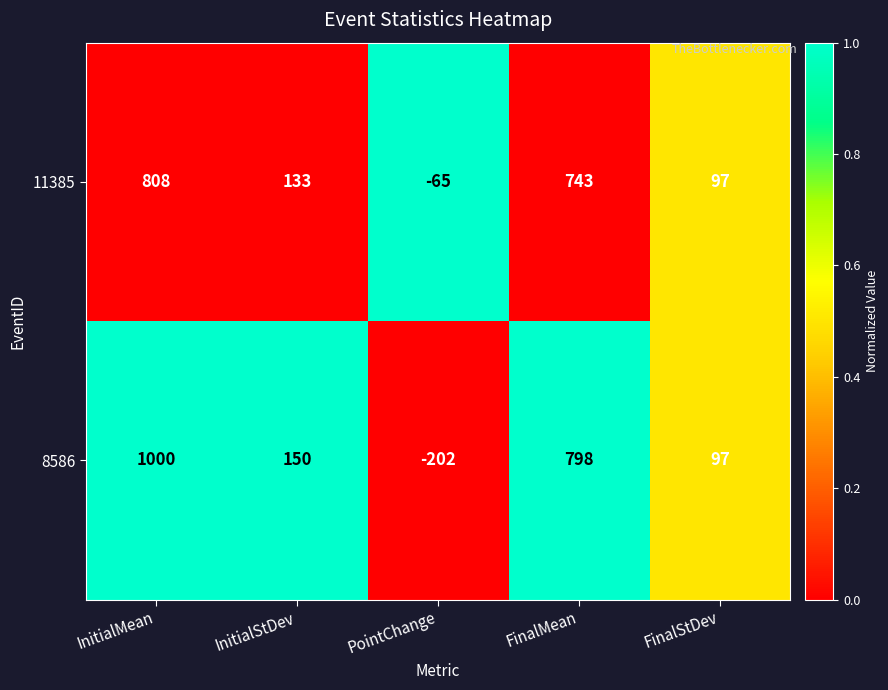

Which series has the widest spread of values?

8586